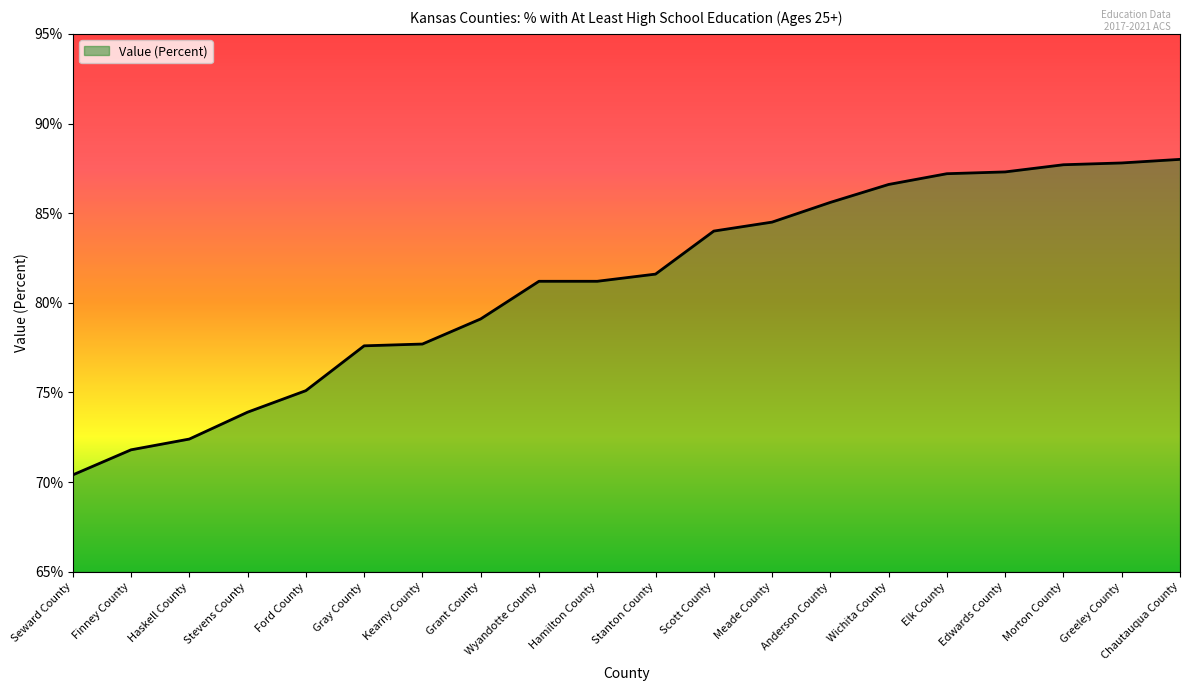

Which has a higher value, Scott County or Wyandotte County?

Scott County